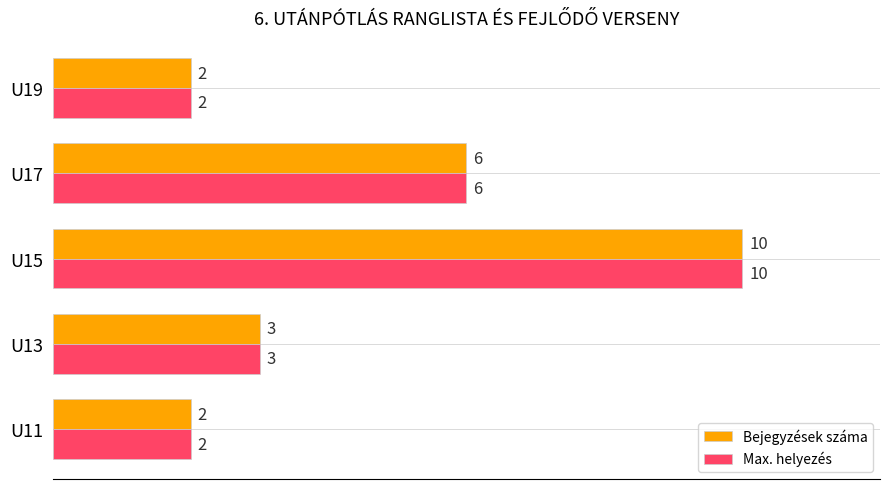

At which label is Bejegyzések száma closest to 6?

U17